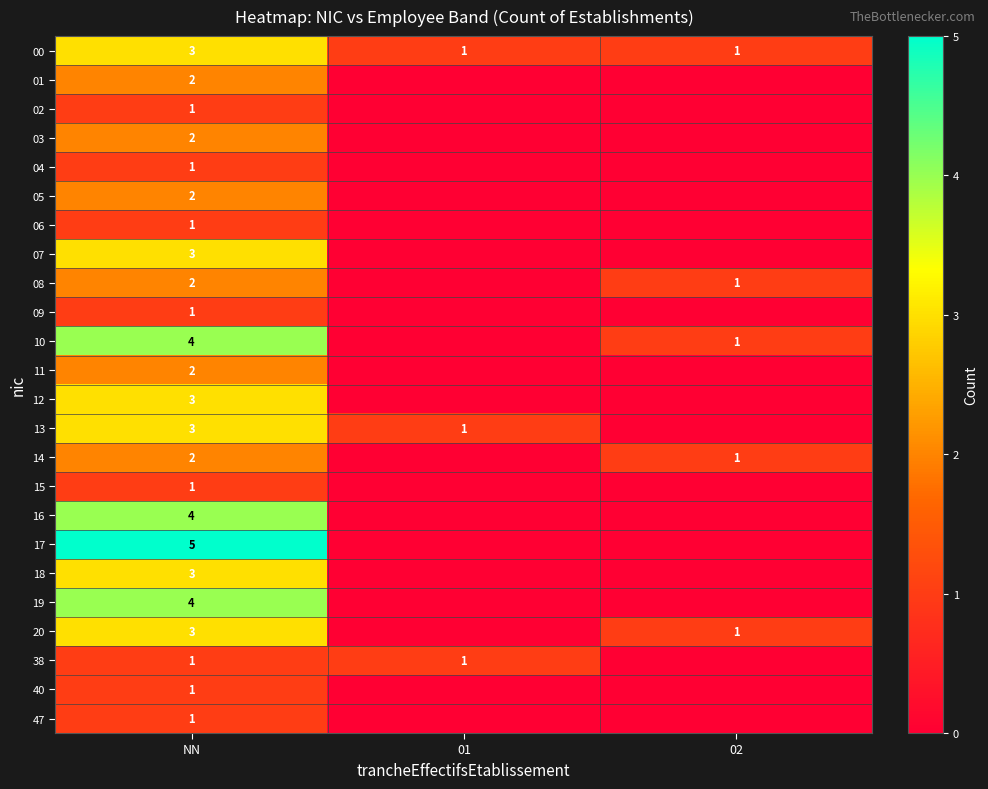

Is it true that 18 equals 1 at NN?

False